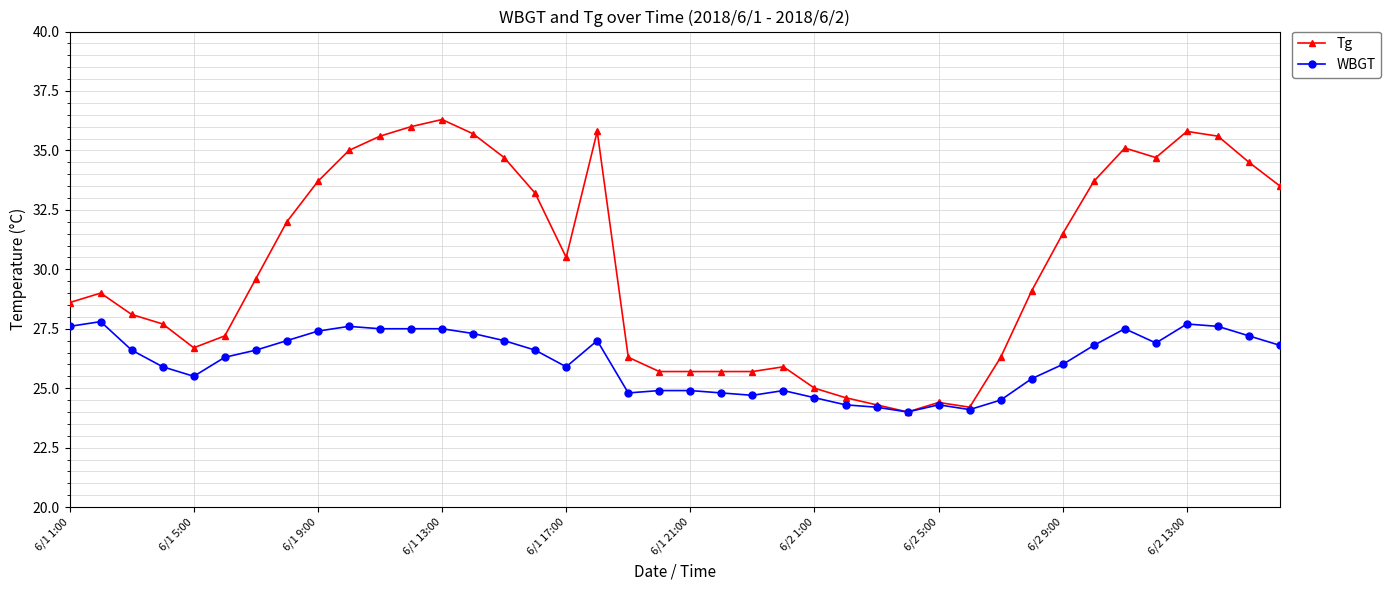

Which series has the largest range (max minus min)?

Tg